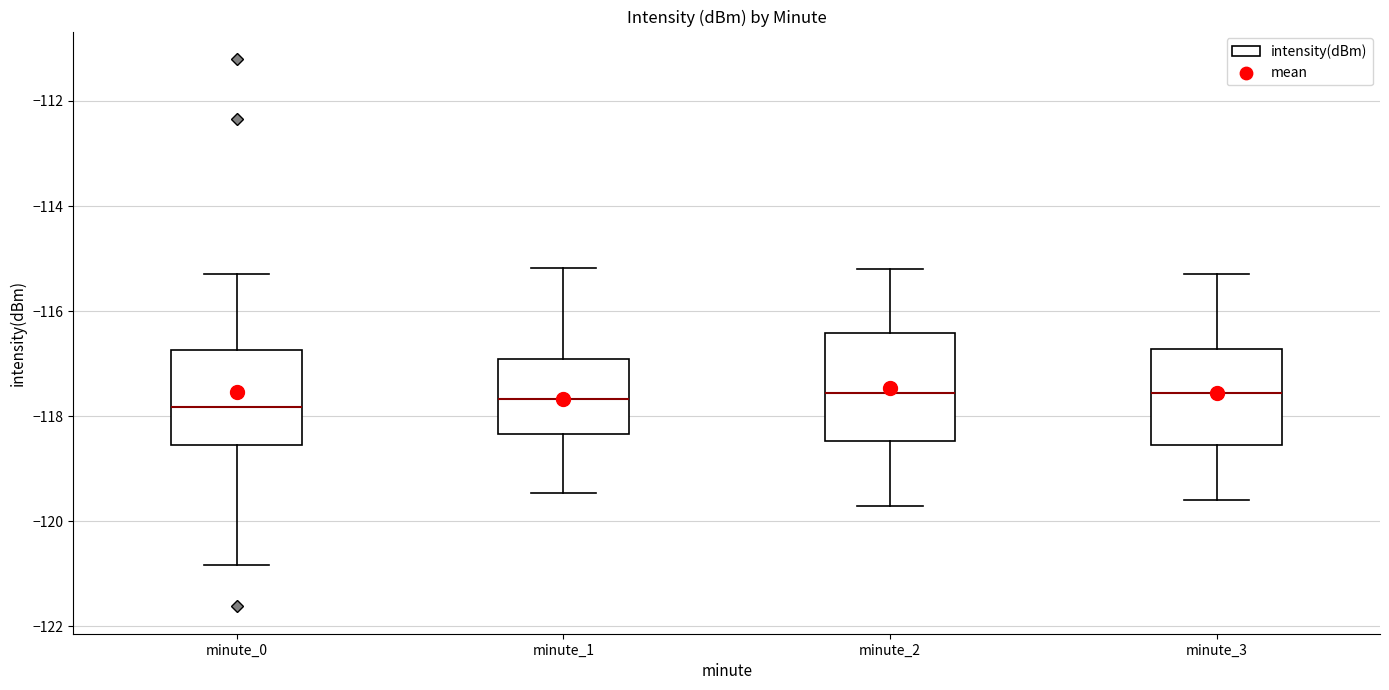

Where does the lower whisker of the box for minute_2 end on the y-axis? The values are not printed on the chart, so give them approximately, as read against the axis.

-119.6